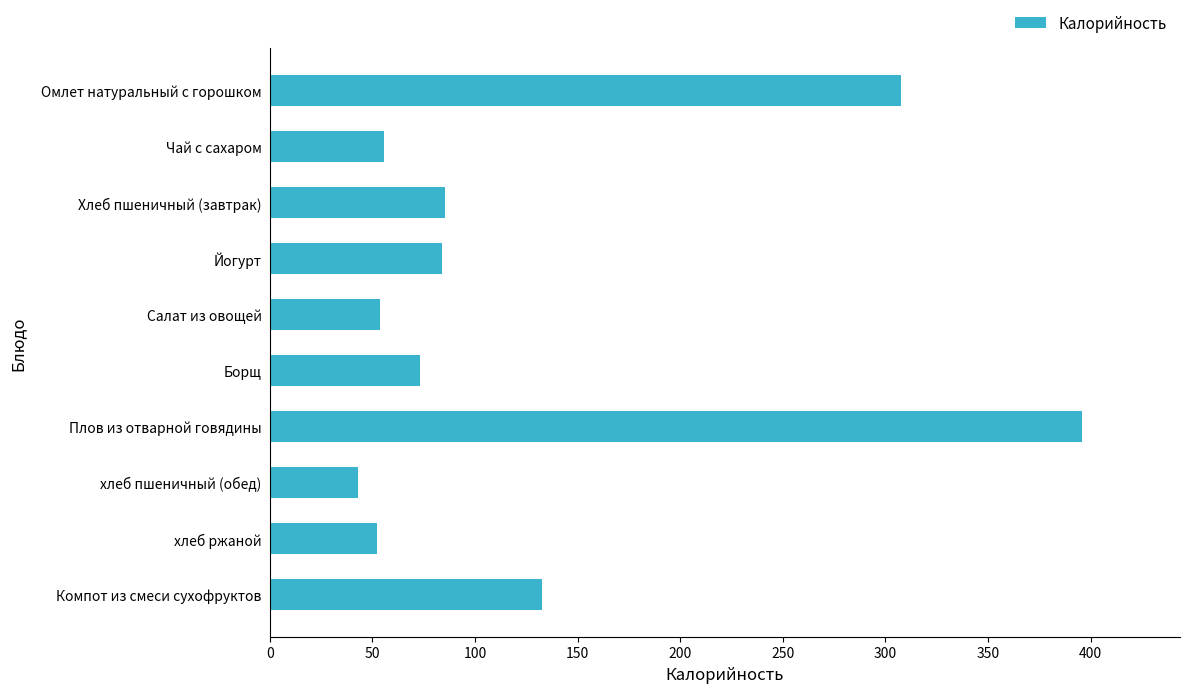

What is the difference between the maximum and minimum values?

353.3